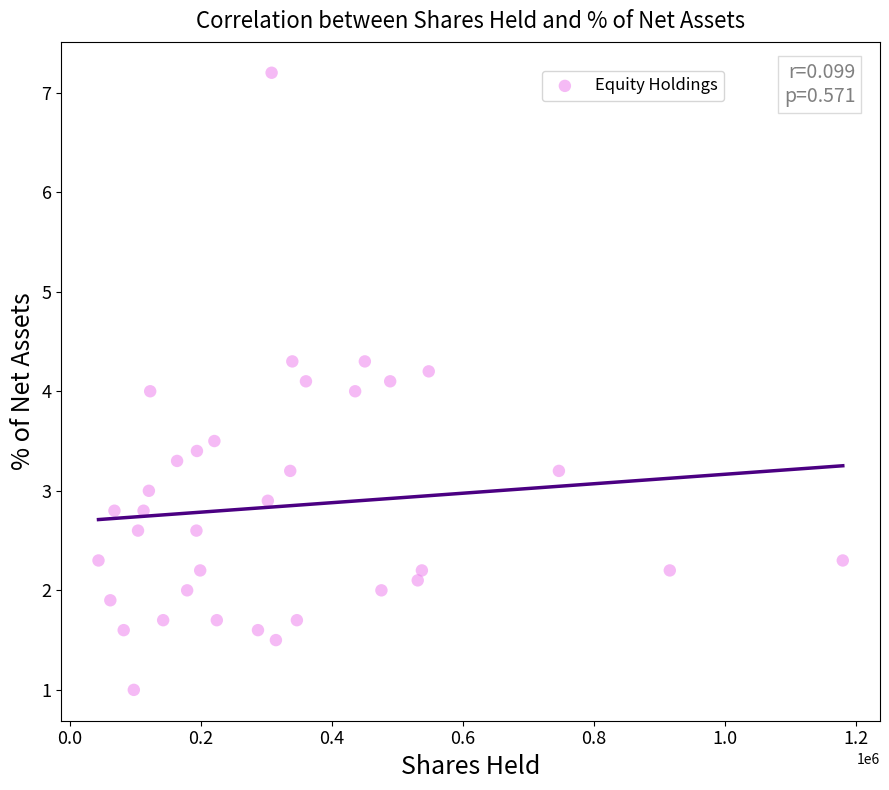

What is the range of X values (max minus min)?

1135271.0